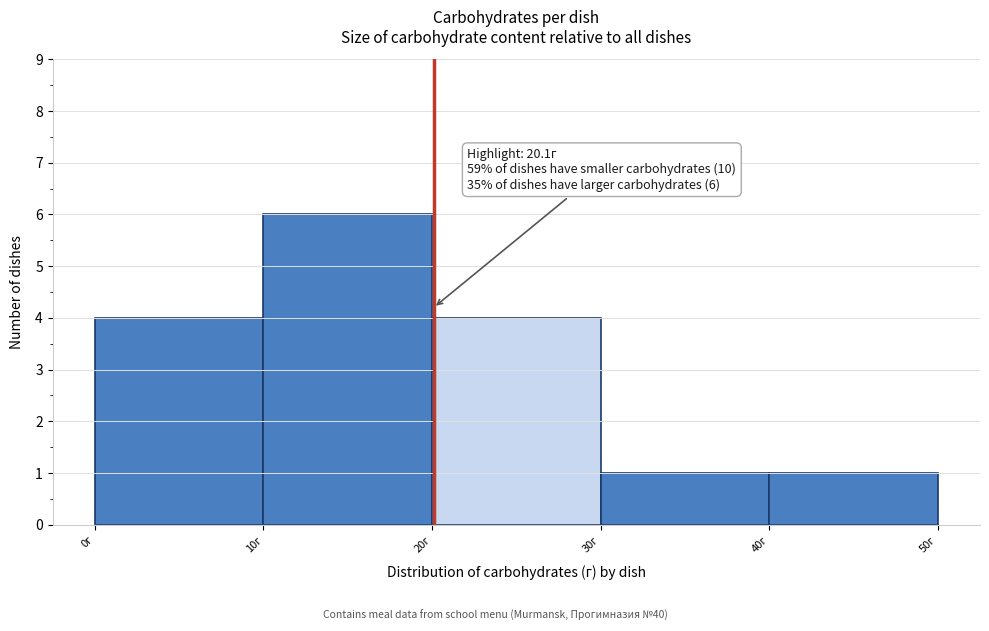

Over which range of the x-axis is the bar tallest?

10 to 20